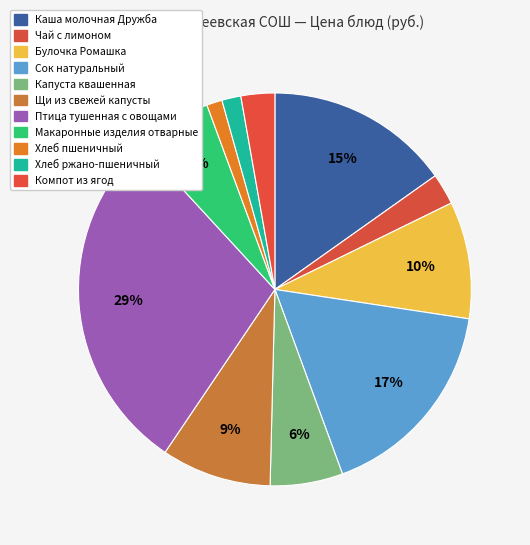

Rank the categories by value from highest to lowest.

Птица тушенная с овощами, Сок натуральный, Каша молочная Дружба, Булочка Ромашка, Щи из свежей капусты, Макаронные изделия отварные, Капуста квашенная, Компот из ягод, Чай с лимоном, Хлеб ржано-пшеничный, Хлеб пшеничный